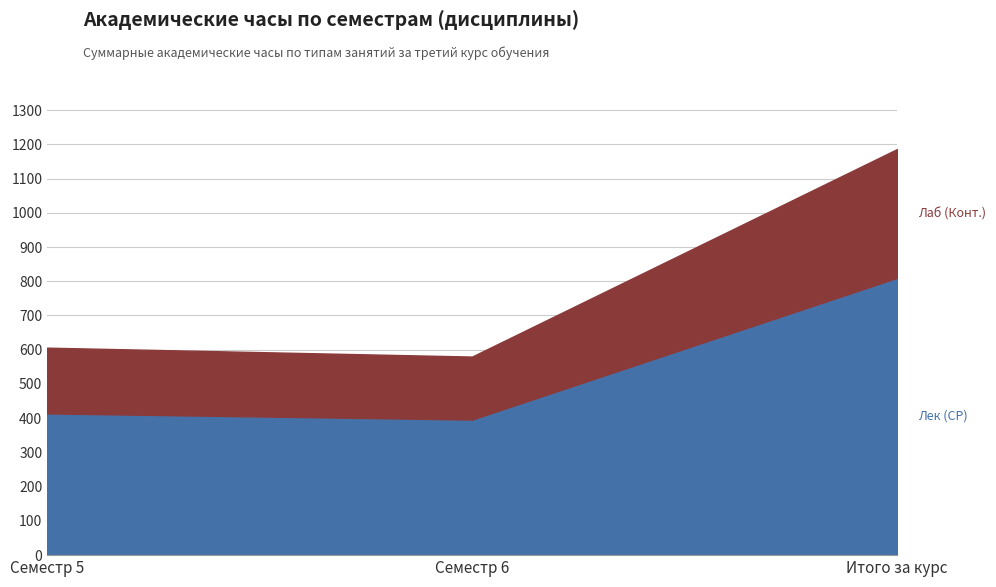

What is the highest value of the Лек (СР) series?

810